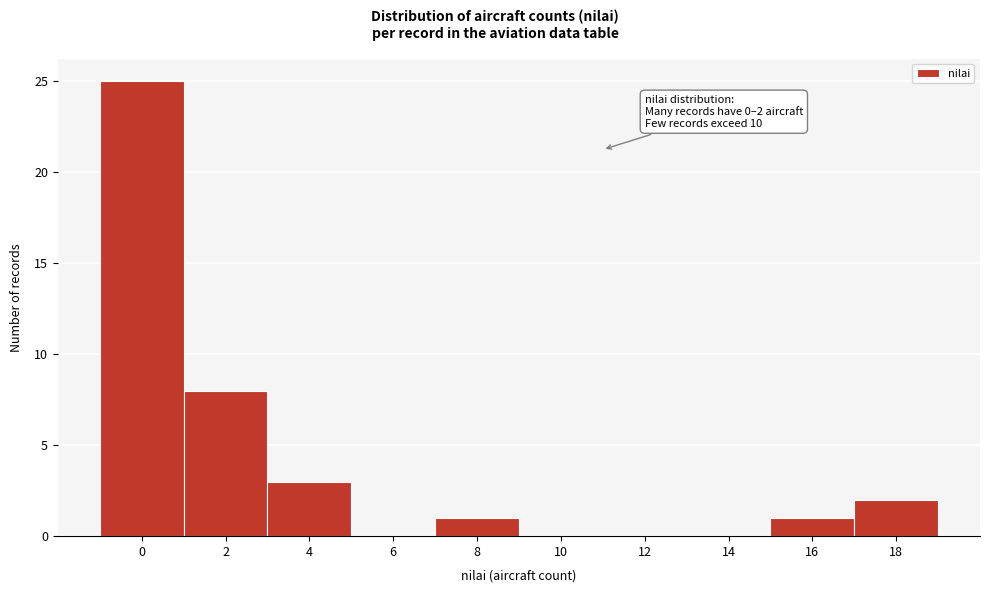

Reading left to right, transcribe all the data shown in this chart.

0=25	2=8	4=3	6=0	8=1	10=0	12=0	14=0	16=1	18=2